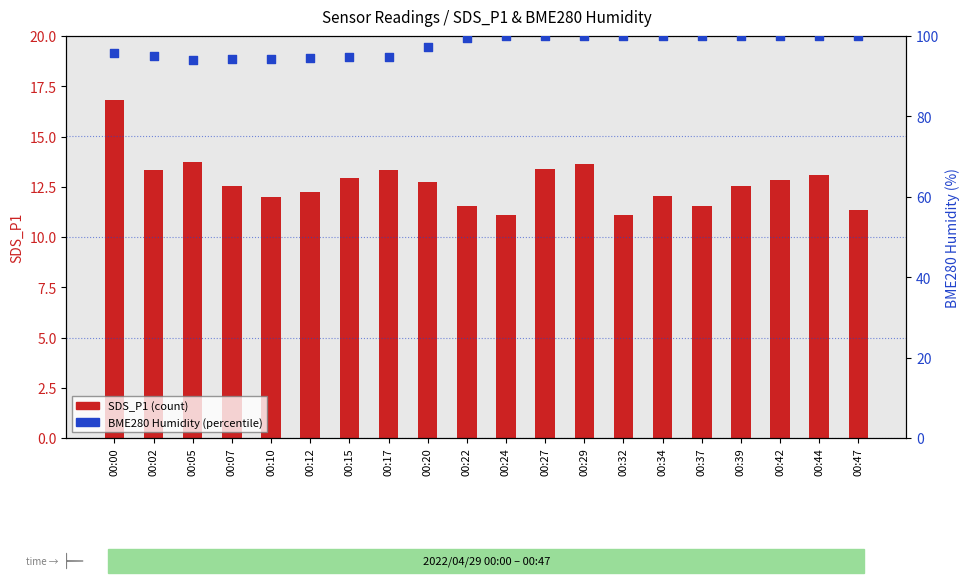

Which series has the largest Y range (max minus min)?

BME280 Humidity